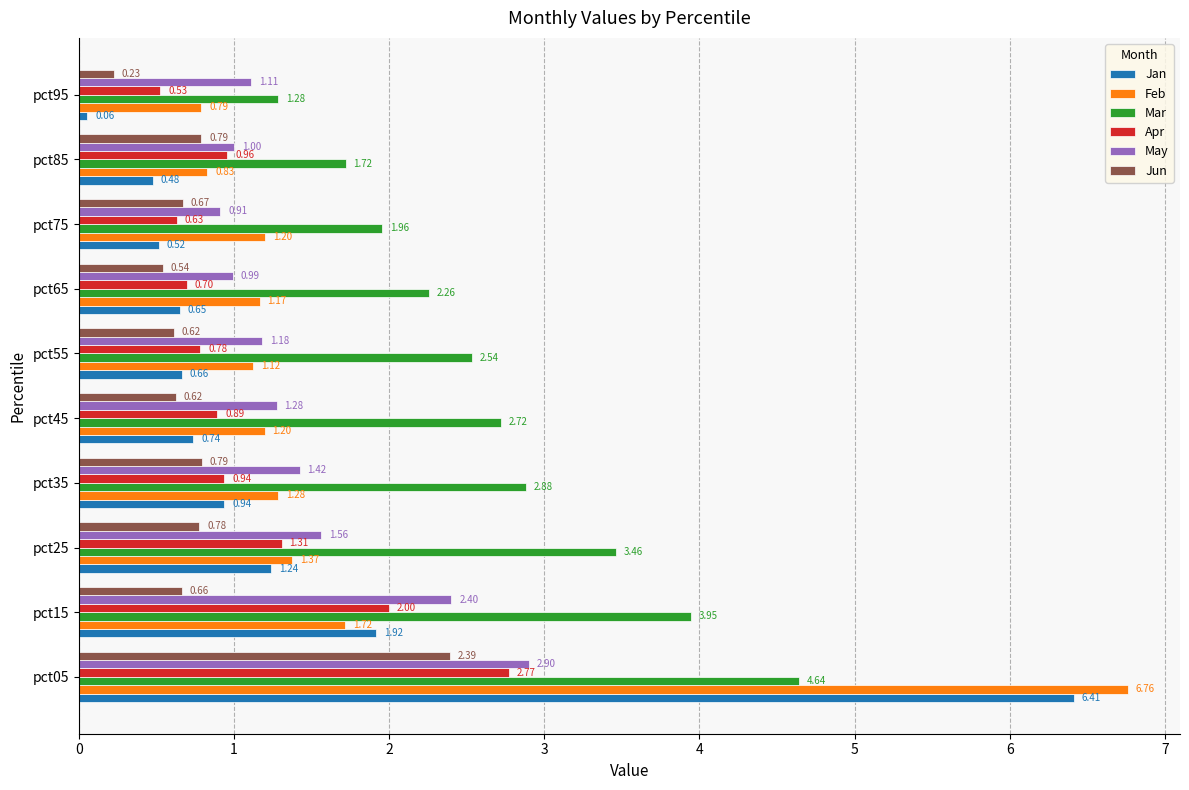

Which series changed the most between pct45 and pct85?

Mar